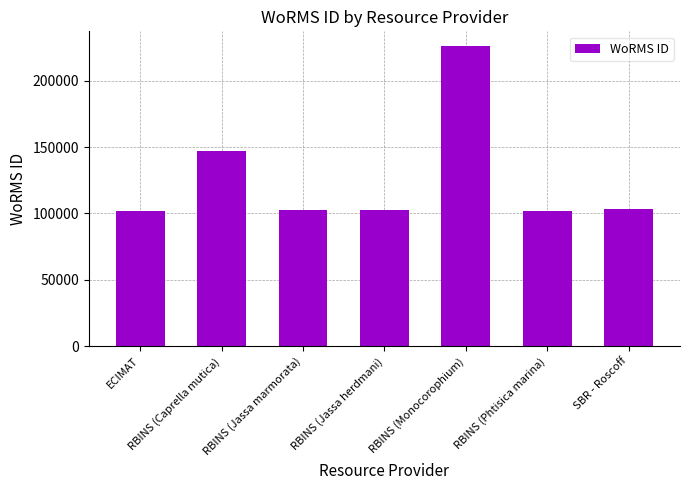

What is the label of the 4th bar from the left?

RBINS (Jassa herdmani)